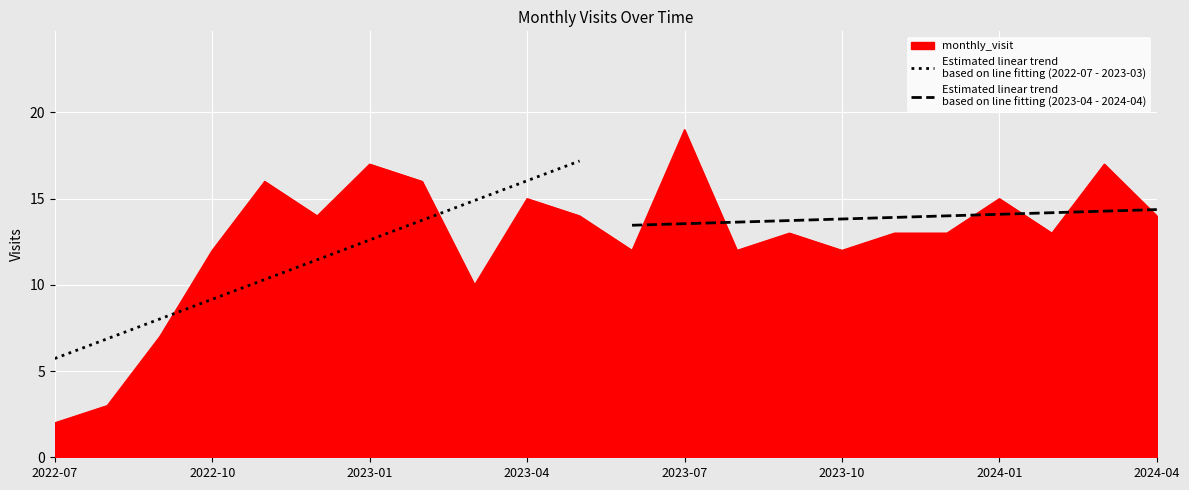

What is the value of the Estimated linear trend
based on line fitting (2022-07 - 2023-03) point at the 7th from the left?

12.6